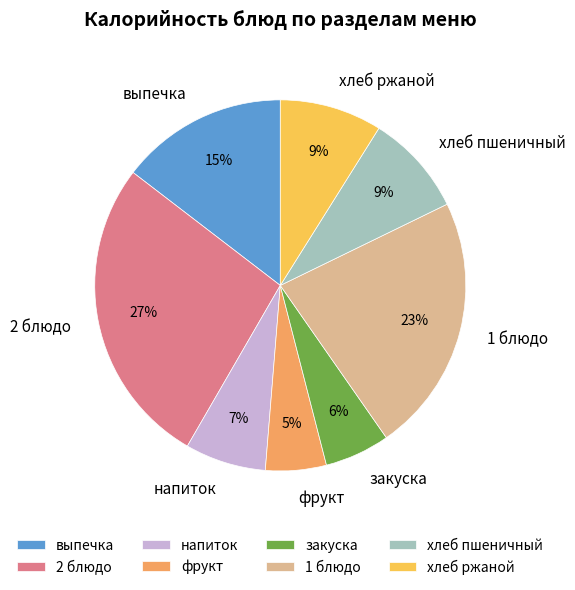

How many slices are in this pie chart?

8